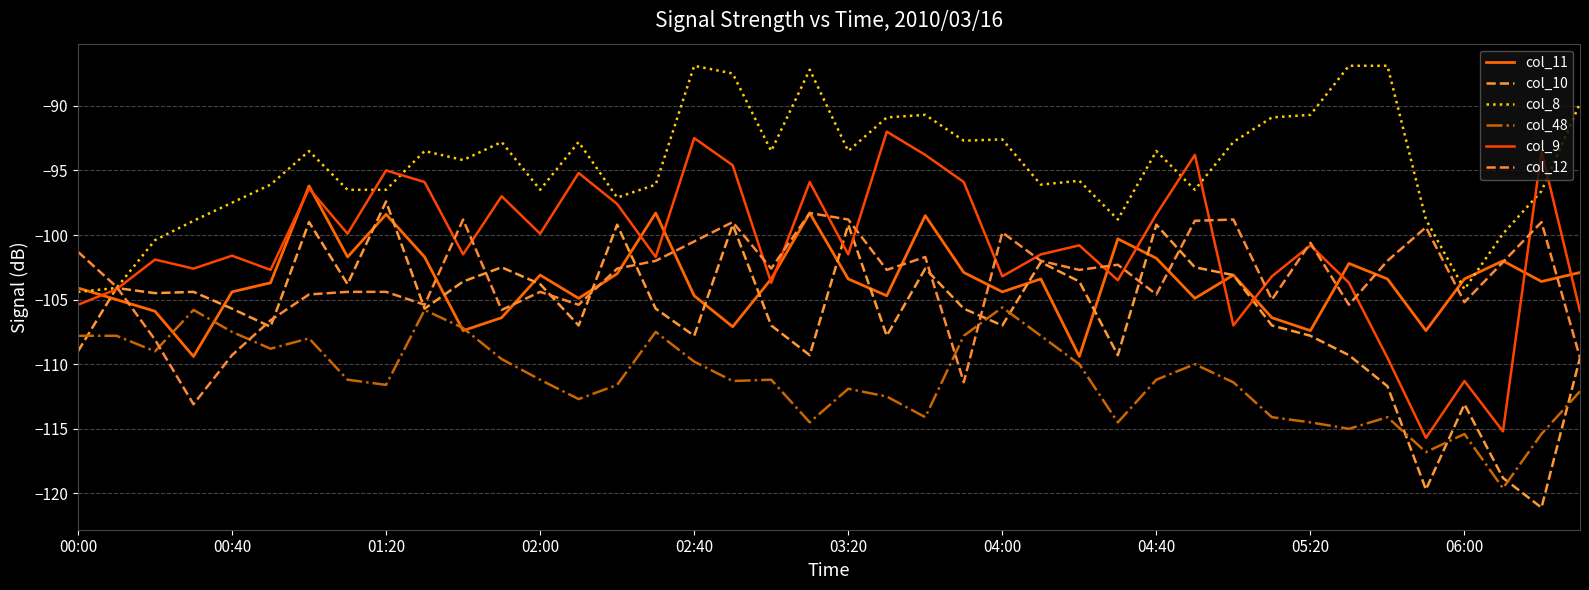

What is the average value of the col_11 series?

-103.6